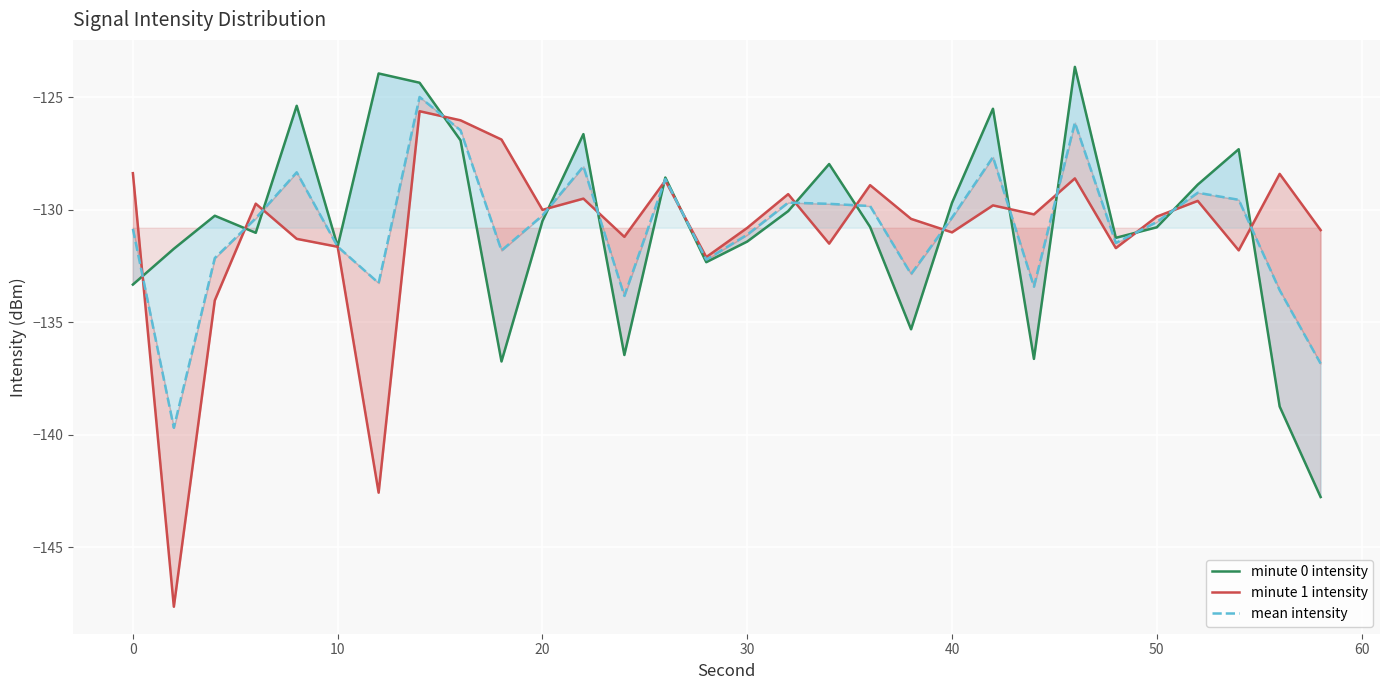

After their last crossing, which series has the higher values: minute 0 intensity or minute 1 intensity?

minute 1 intensity